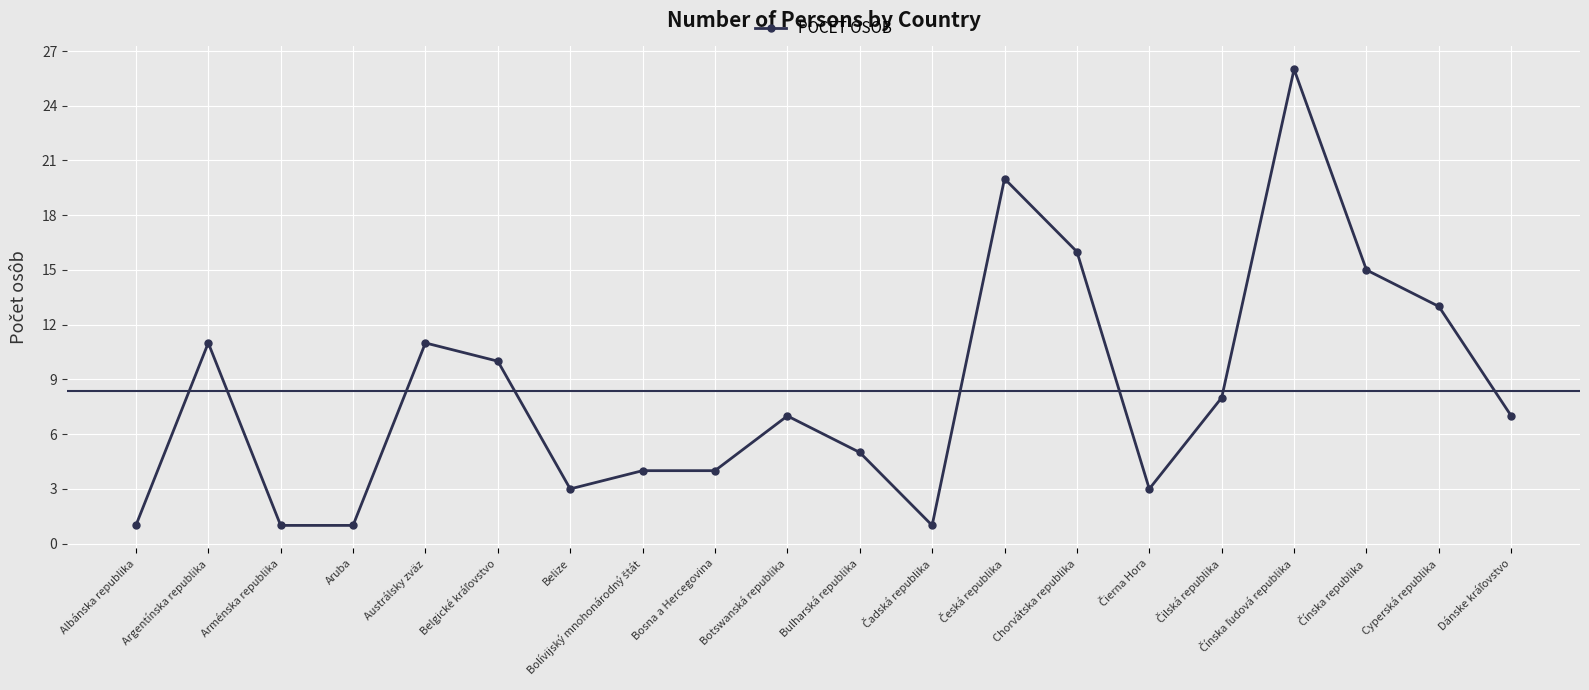

What is the average value?

8